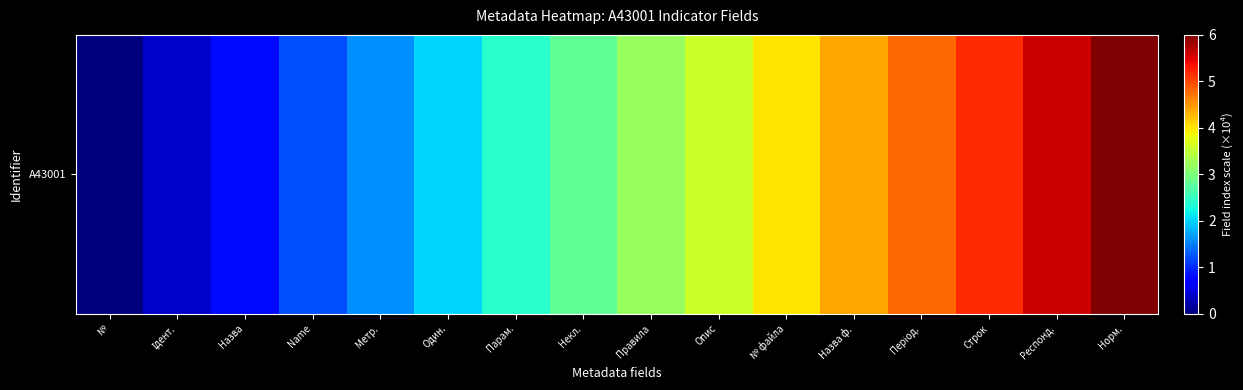

Is it true that the value at Метр. is 1.6?

True